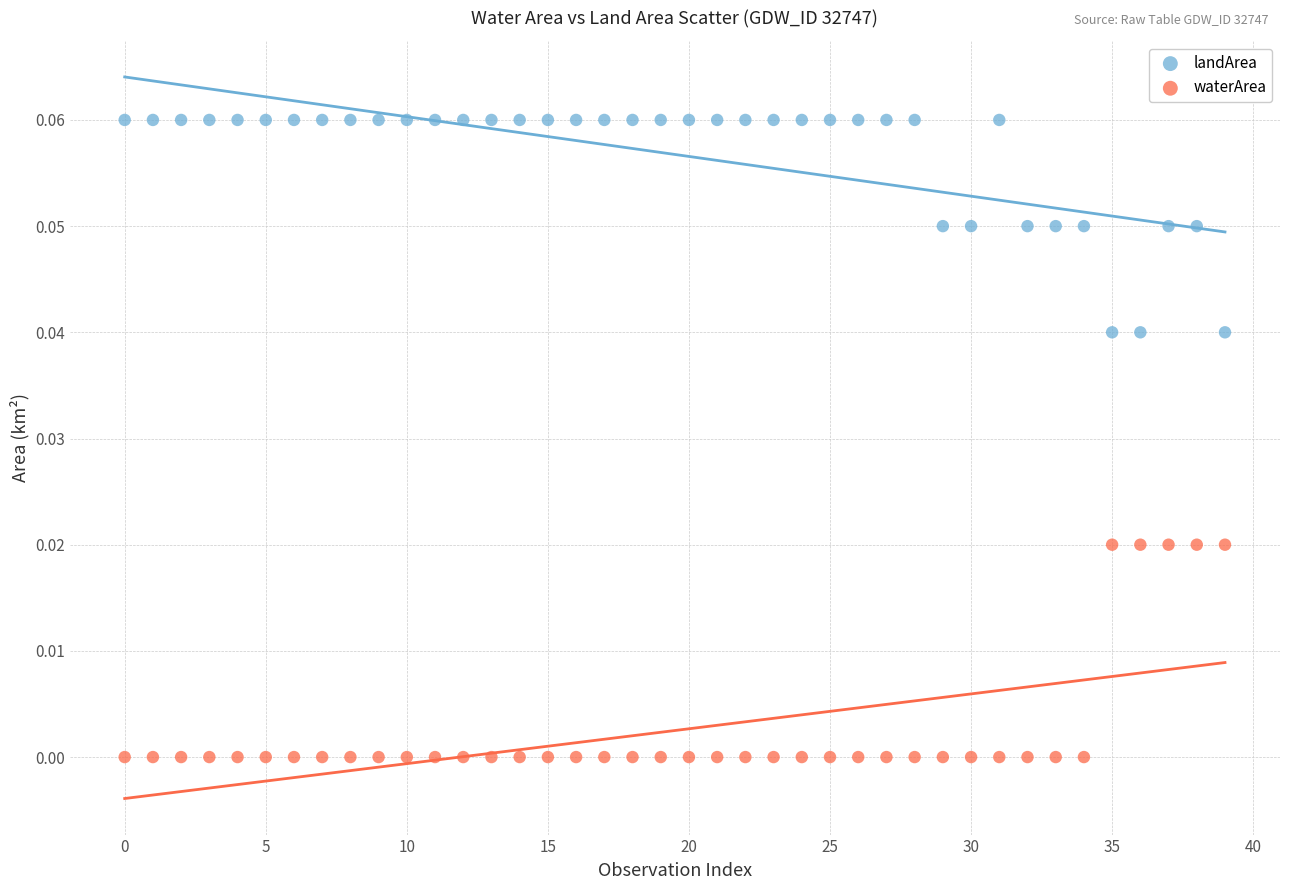

Which series contains the lowest Y value?

waterArea